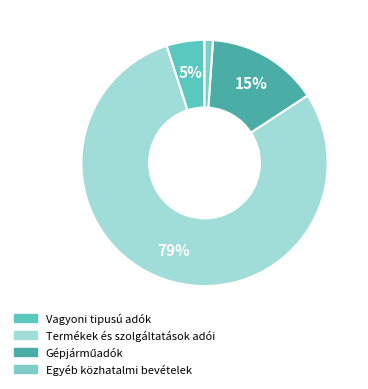

Rank the categories by value from lowest to highest.

Egyéb közhatalmi bevételek, Vagyoni tipusú adók, Gépjárműadók, Termékek és szolgáltatások adói